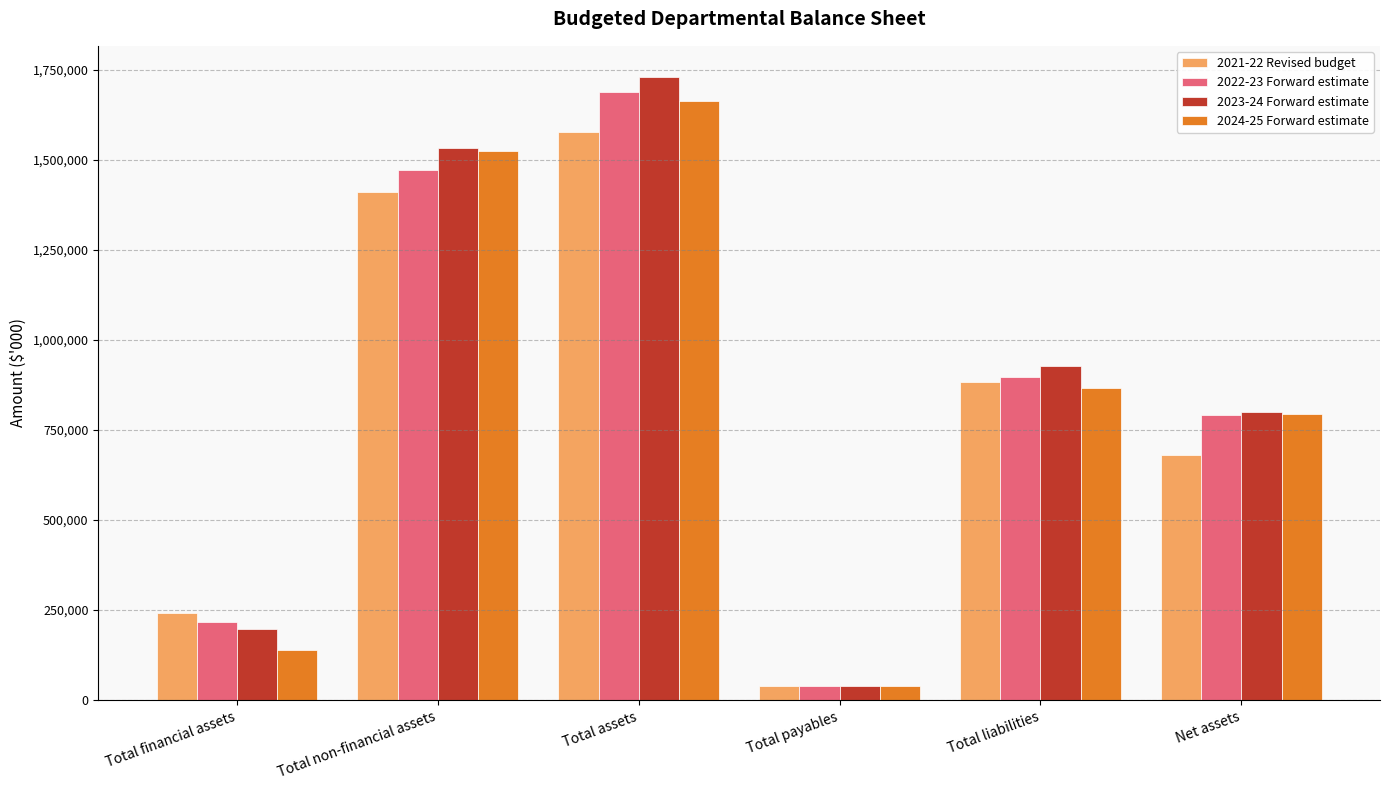

At how many categories does at least one series exceed 350505?

4